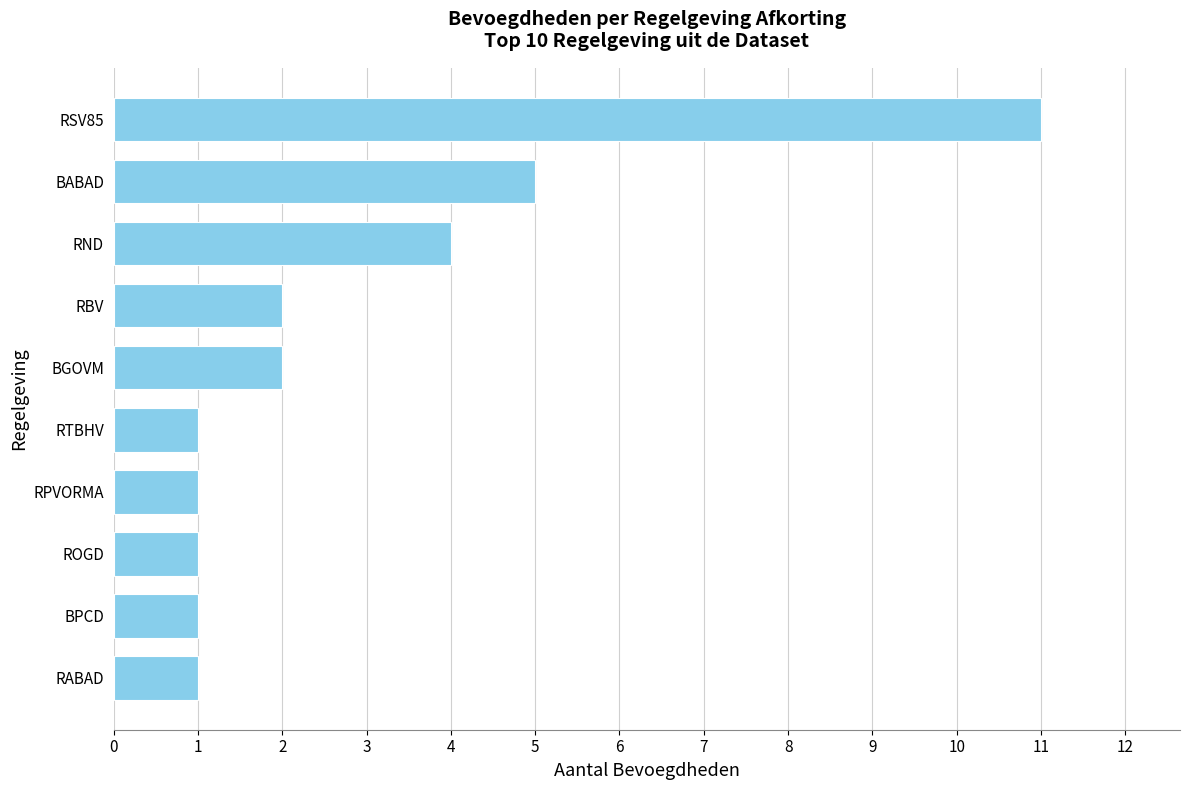

How many bars are there in total?

10